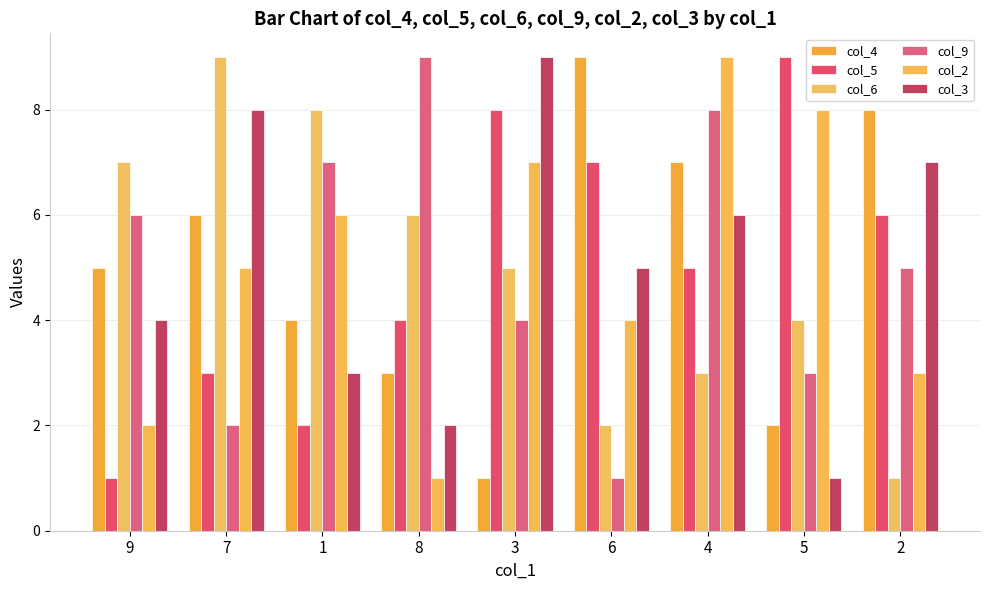

Reading left to right, what are all the values shown in this chart?

col_4: 9=5	7=6	1=4	8=3	3=1	6=9	4=7	5=2	2=8
col_5: 9=1	7=3	1=2	8=4	3=8	6=7	4=5	5=9	2=6
col_6: 9=7	7=9	1=8	8=6	3=5	6=2	4=3	5=4	2=1
col_9: 9=6	7=2	1=7	8=9	3=4	6=1	4=8	5=3	2=5
col_2: 9=2	7=5	1=6	8=1	3=7	6=4	4=9	5=8	2=3
col_3: 9=4	7=8	1=3	8=2	3=9	6=5	4=6	5=1	2=7